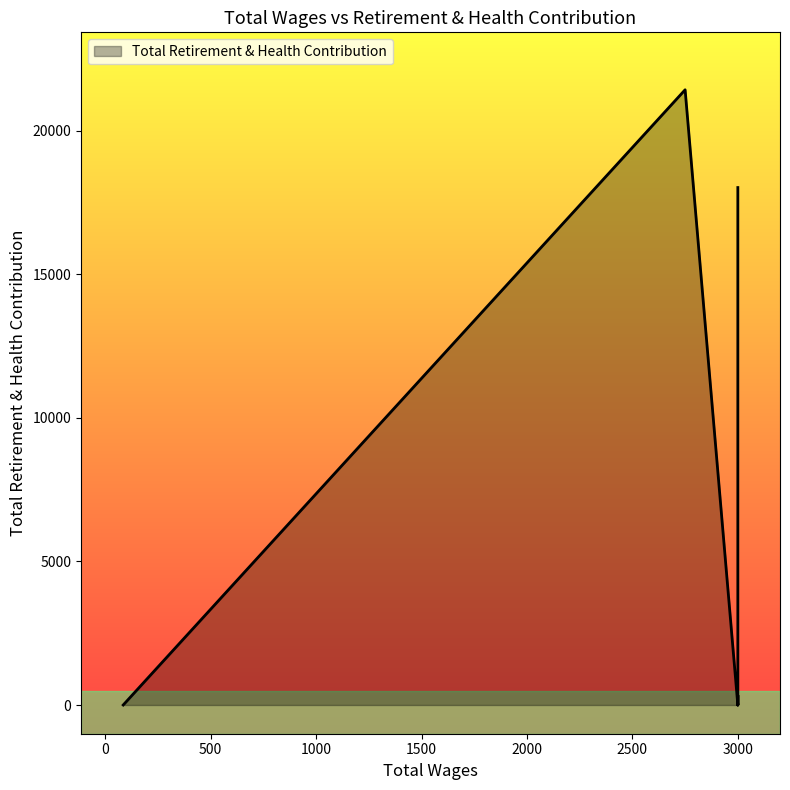

Rank the categories by value from highest to lowest.

2750.0, 3000.0, 3000.0, 3000.0, 3000.0, 85.0